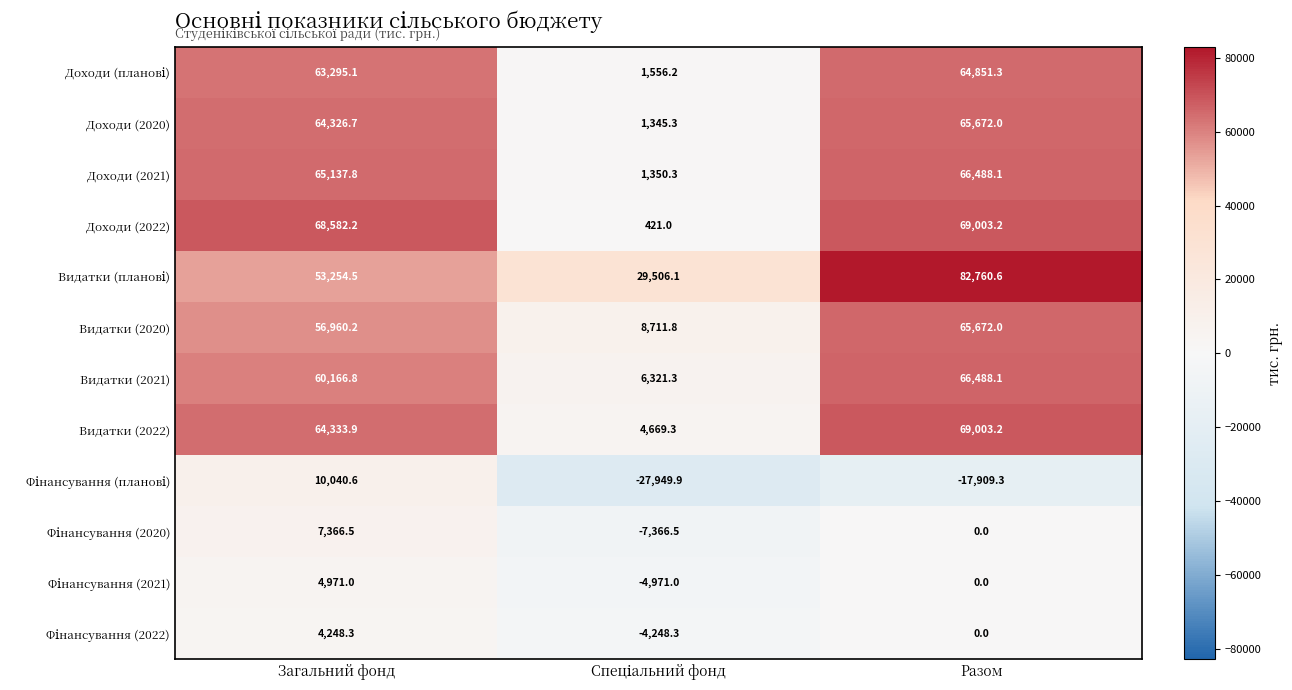

What is the approximate value of Доходи (2020) at Загальний фонд?

64326.7